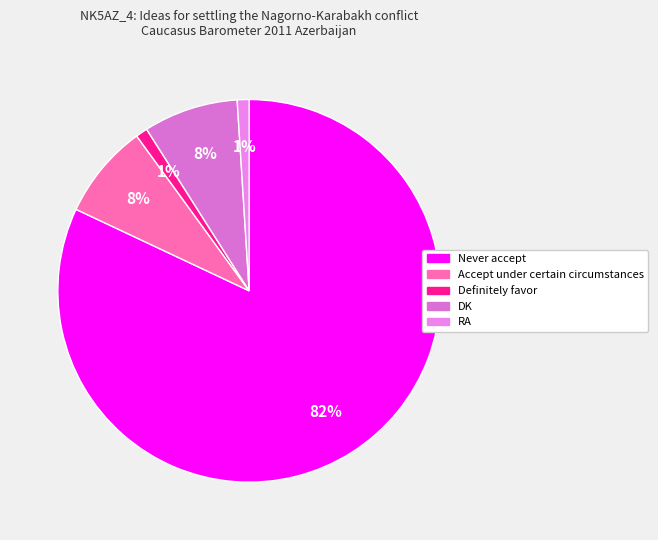

How many segments does this pie chart have?

5